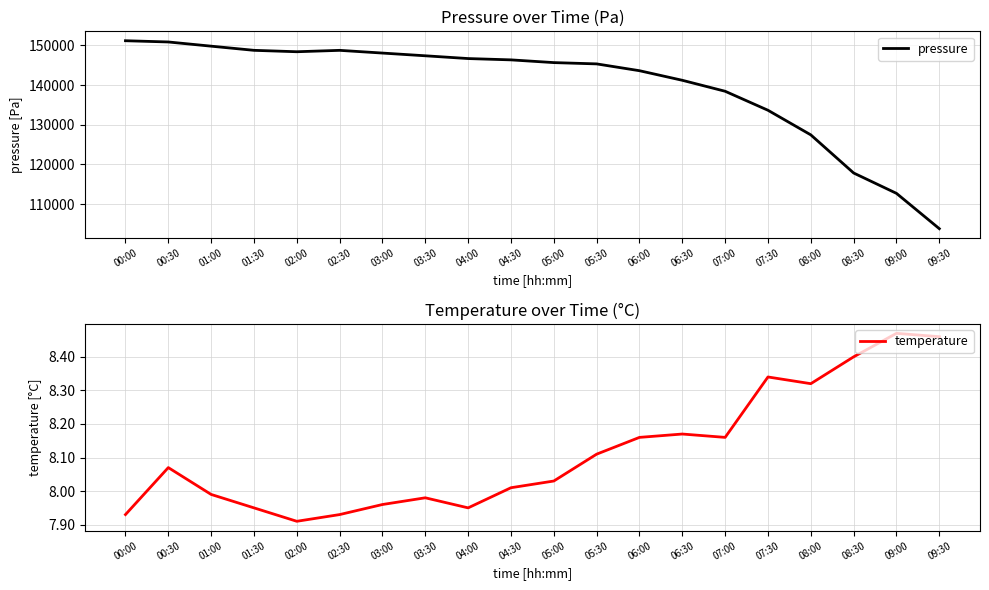

List the series in order of their overall mean, lowest first.

temperature, pressure